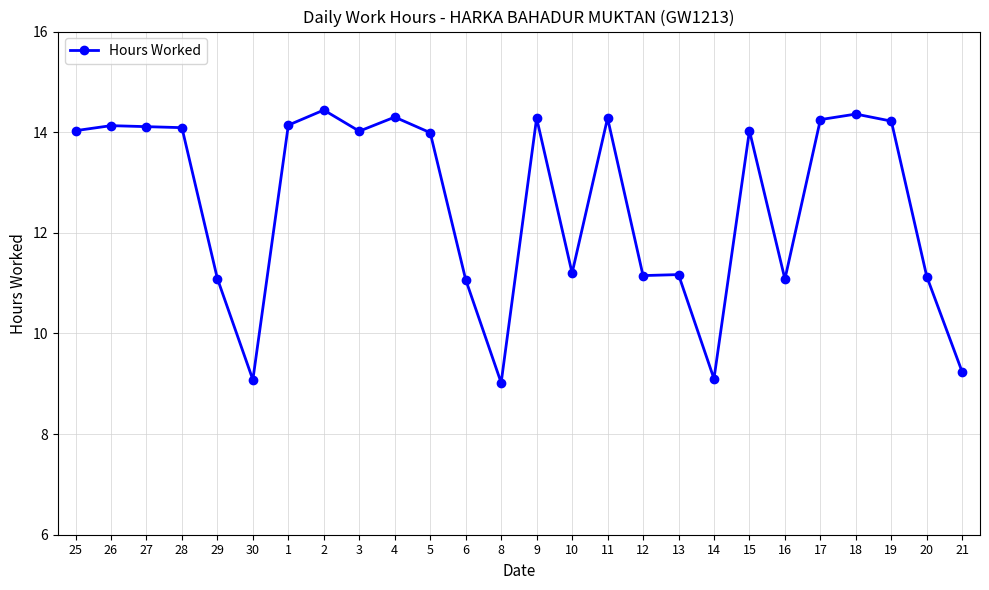

What is the smallest value displayed?

9.0